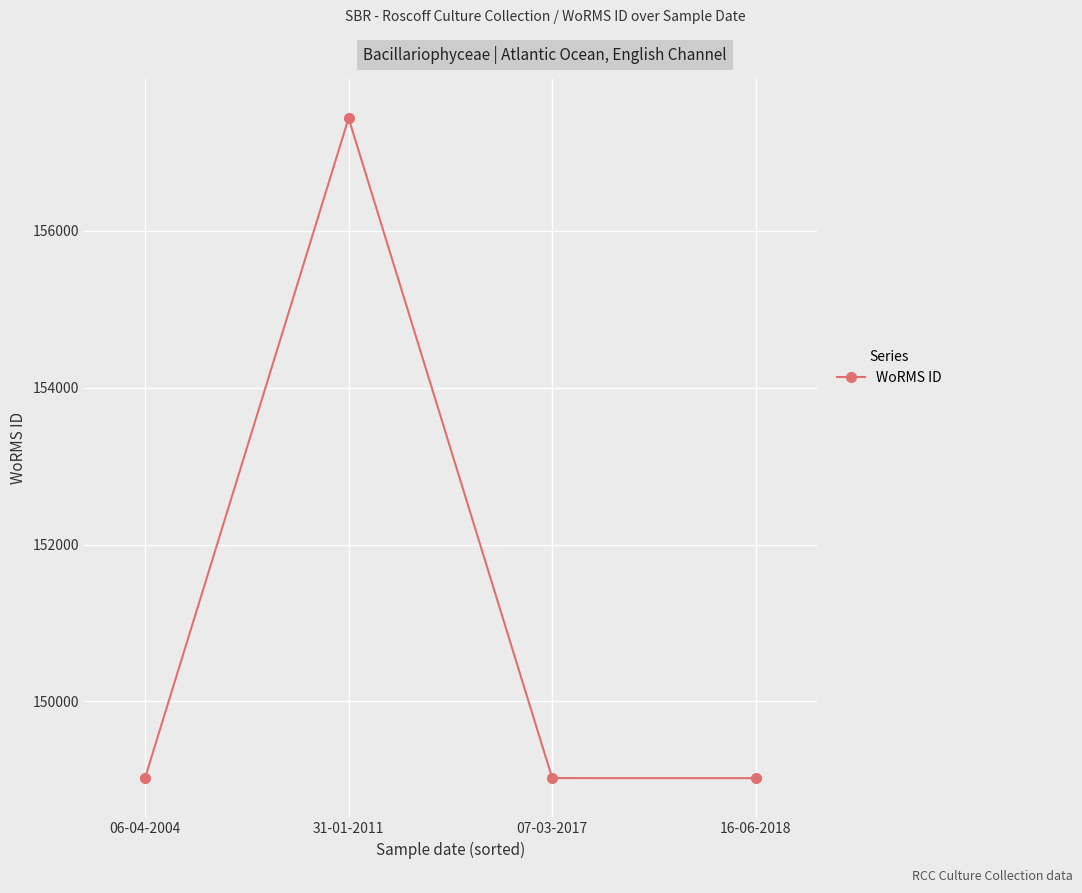

The chart shows a value of 36228 at 16-06-2018. True or false?

False